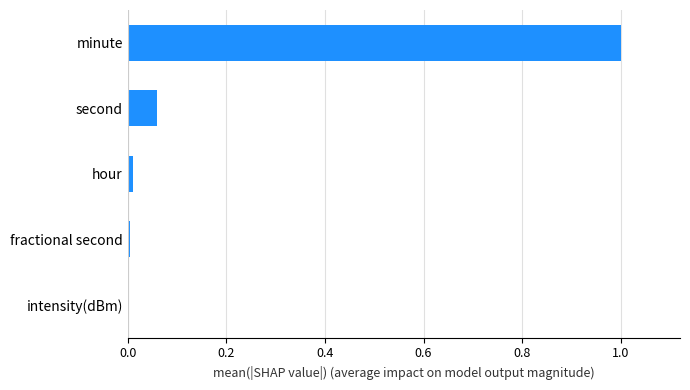

What is the sum of all values?

1.1